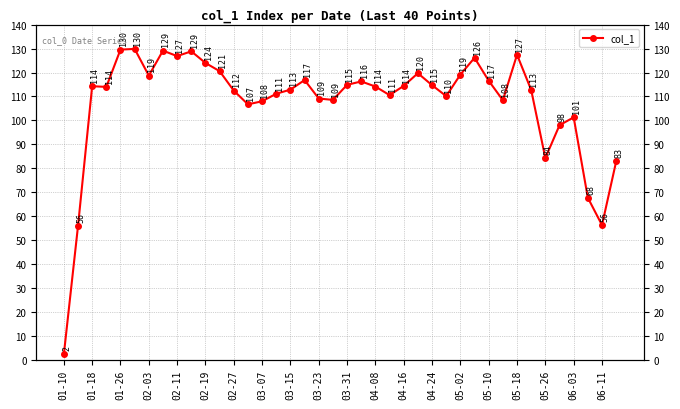

What is the difference between the maximum and second lowest values?

74.0